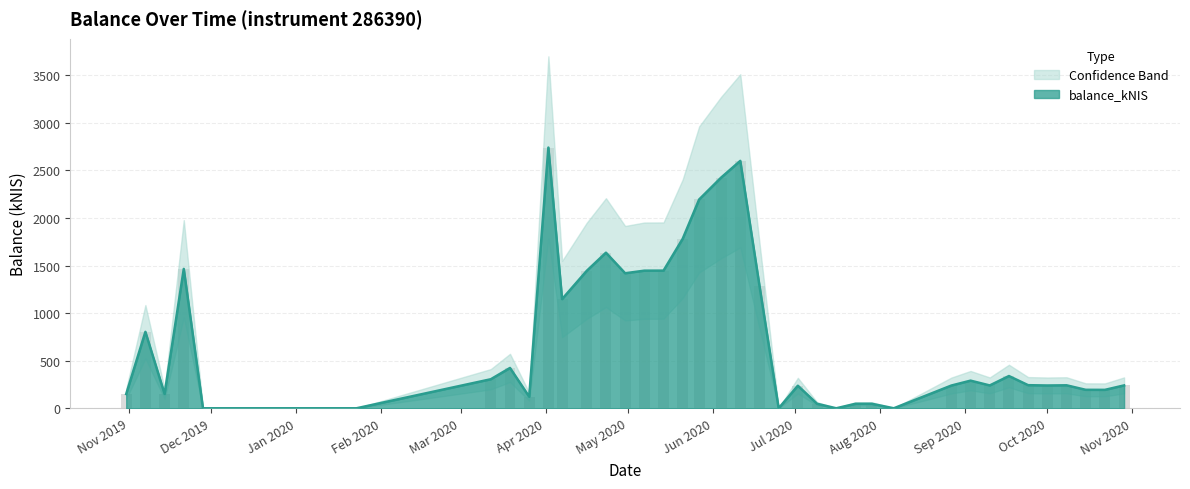

What is the label of the 40th bar from the left?

2020-10-29